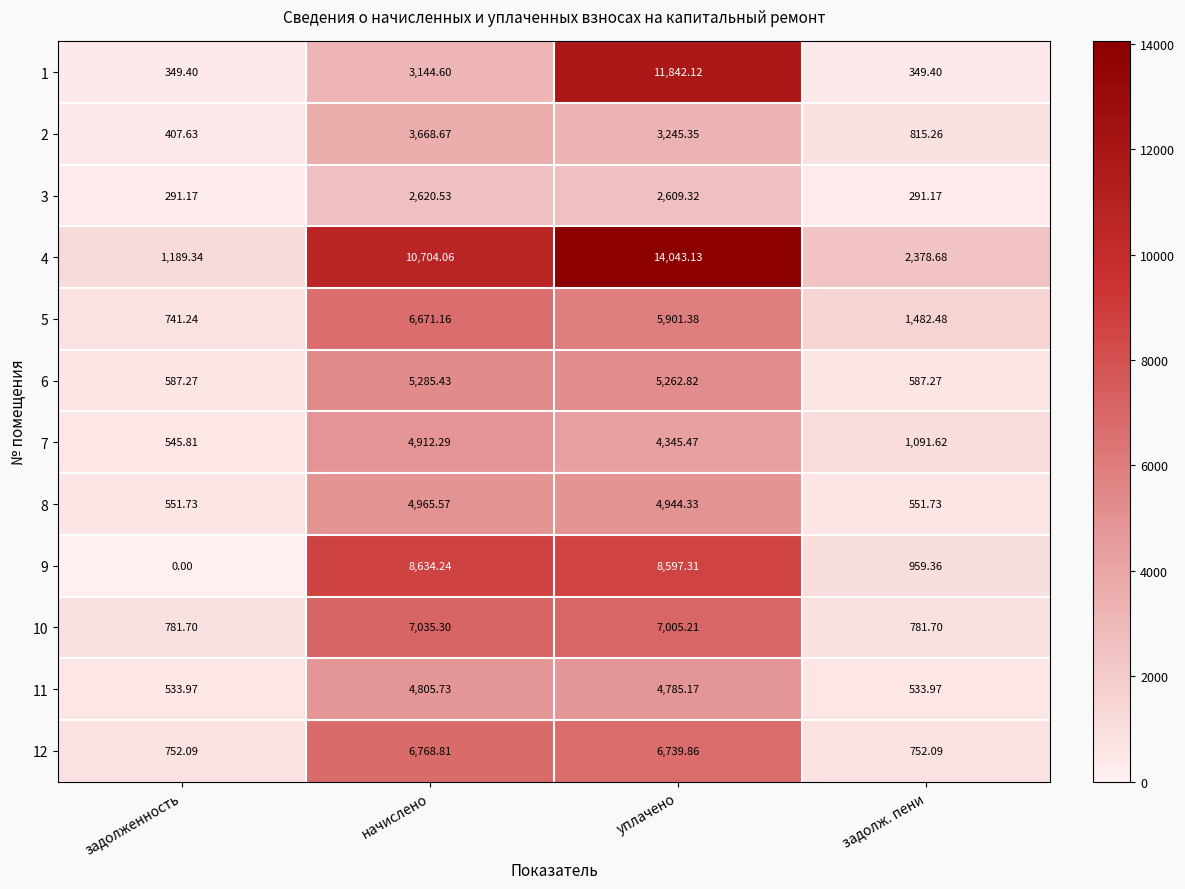

What is the maximum value shown in the chart?

14043.1